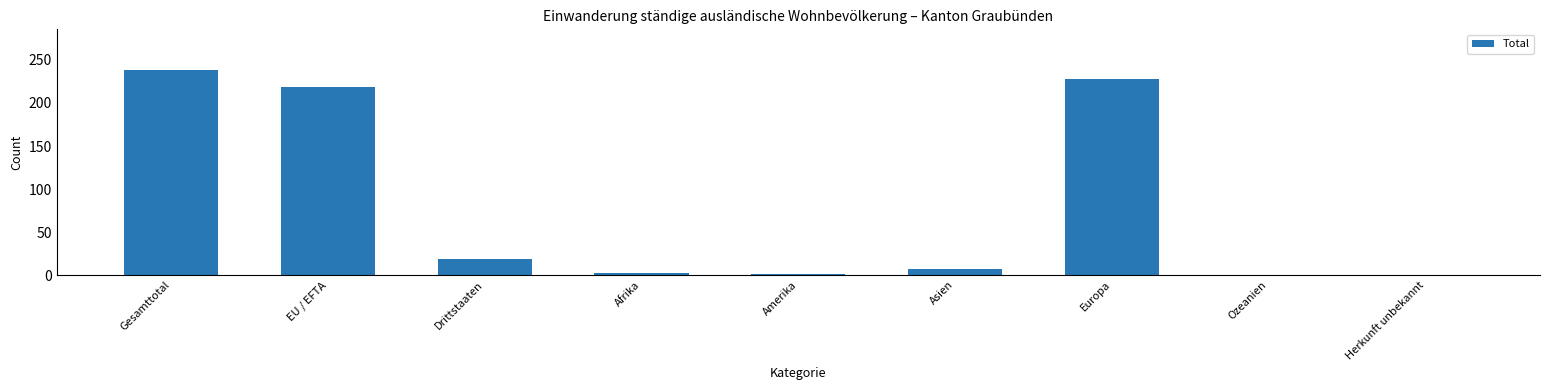

The chart shows a value of 2 at Afrika. True or false?

True